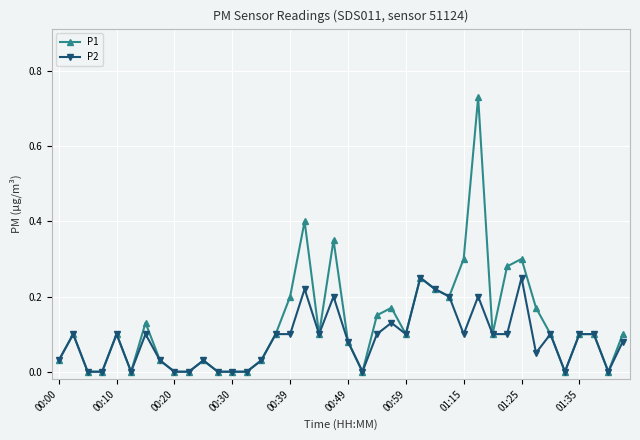

Which series has the largest range (max minus min)?

P1